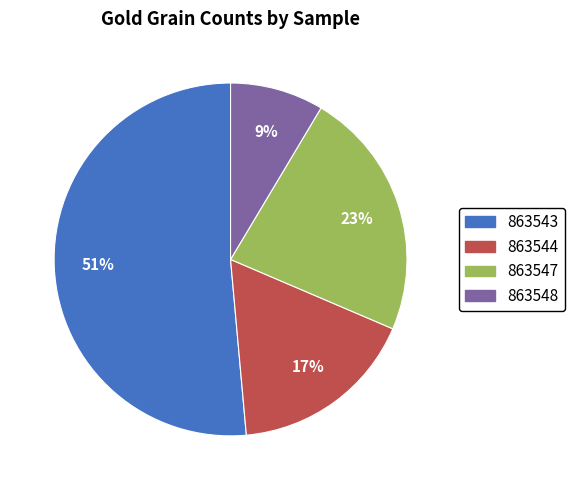

To the nearest percent, what percentage of the pie is 863547?

23%